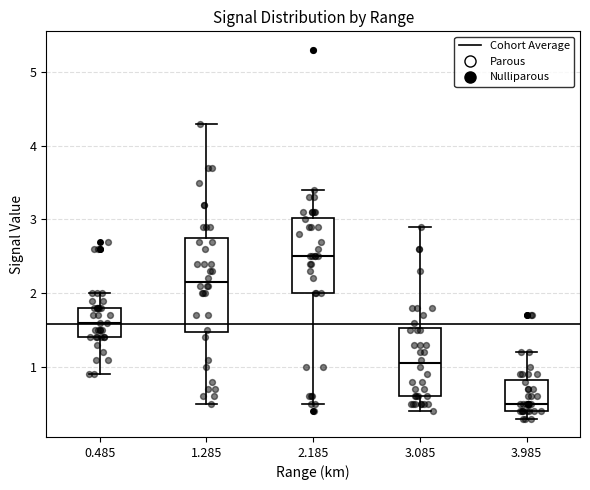

Where does the median line of the box at x = 3.085 sit on the y-axis? The values are not printed on the chart, so give them approximately, as read against the axis.

1.1